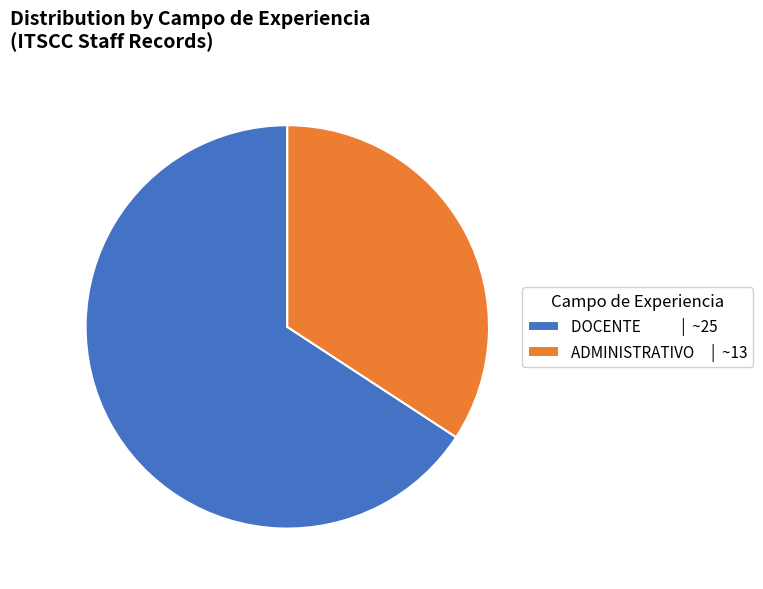

Do ADMINISTRATIVO | ~13 and DOCENTE | ~25 together represent more than half of the pie?

Yes